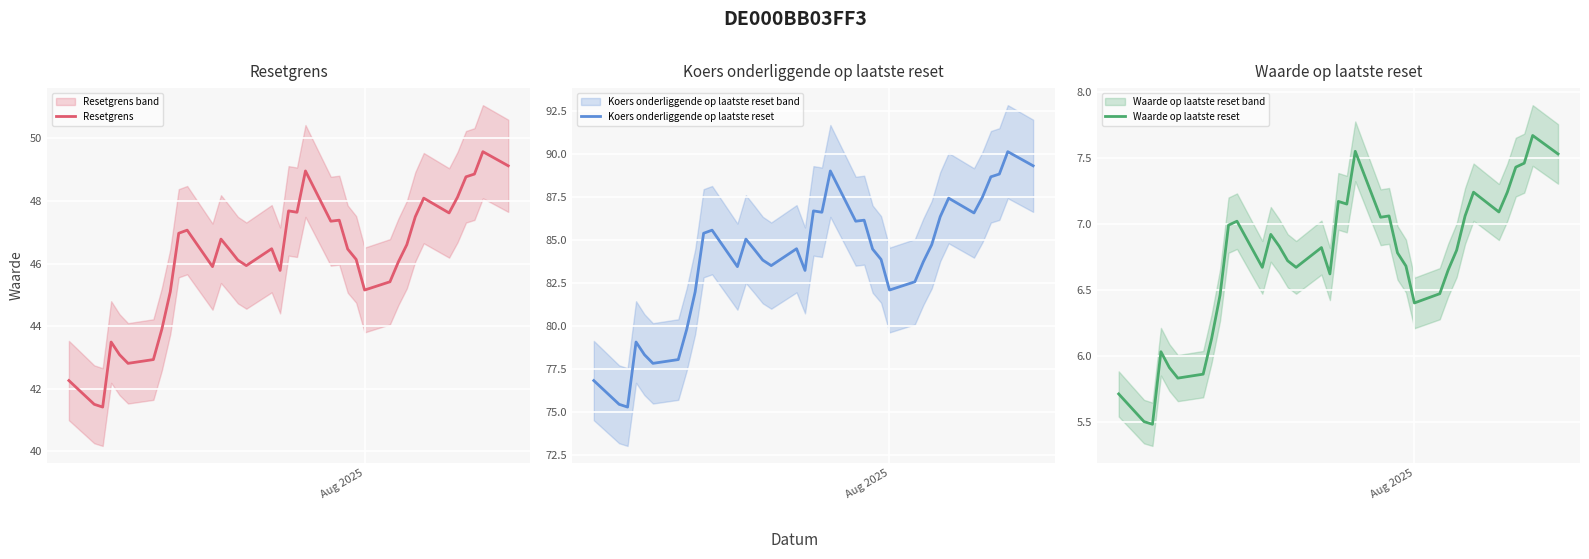

True or false: Waarde op laatste reset and Resetgrens cross at least once.

False